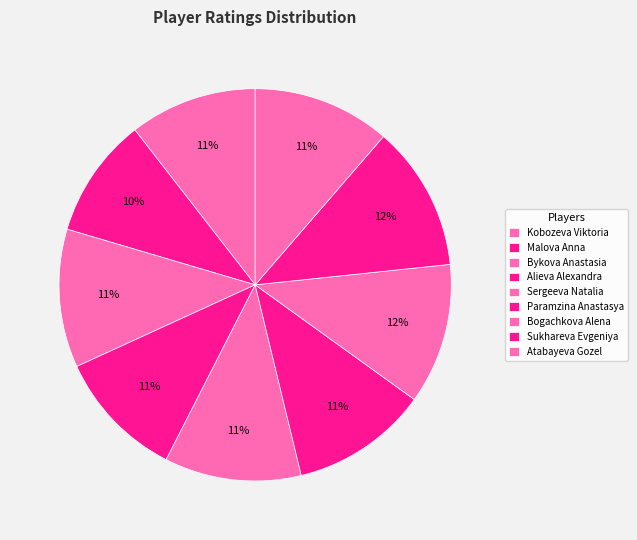

Which slice is the largest?

Sukhareva Evgeniya